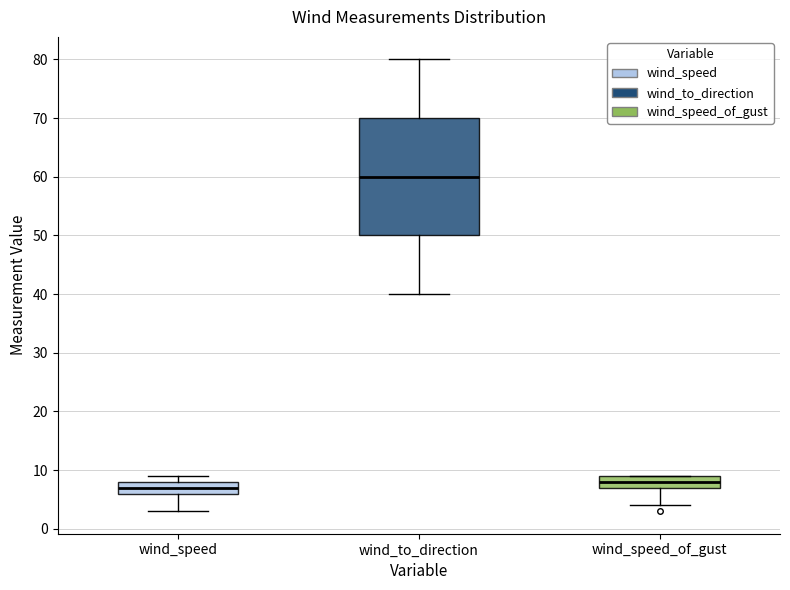

Reading left to right, transcribe this box plot: for each box, give where its median line is, the range the box spans, and where its two whiskers end, as read against the y-axis. The values are not printed on the chart, so give them approximately, as read against the axis.

wind_speed: median 7, box 6 to 8, whiskers 3 to 9
wind_to_direction: median 60, box 50 to 70, whiskers 40 to 80
wind_speed_of_gust: median 8, box 7 to 9, whiskers 4 to 9